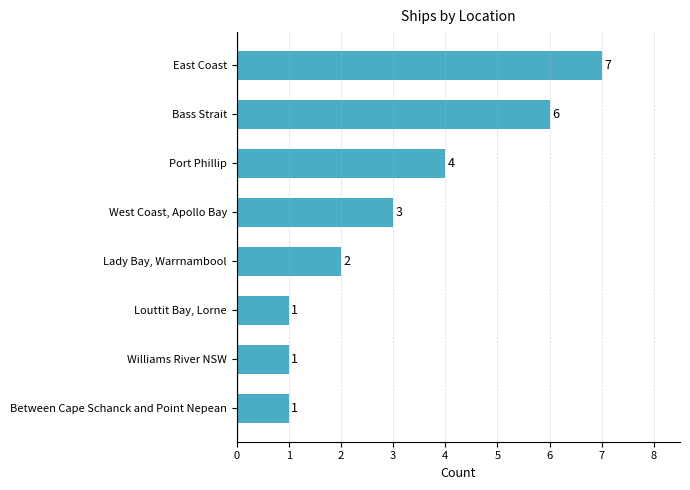

What is the difference between the second highest and minimum values?

5